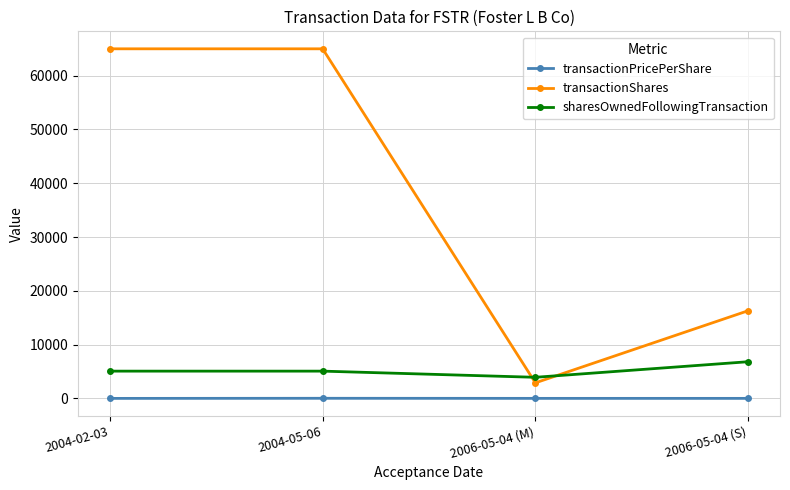

Which series has the widest spread of values?

transactionShares